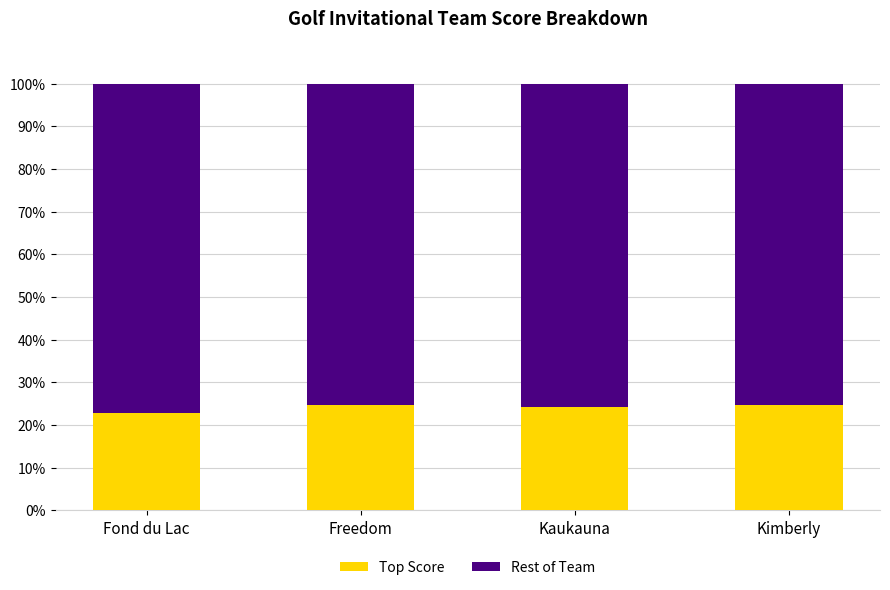

What is the highest value of the Top Score series?

24.7